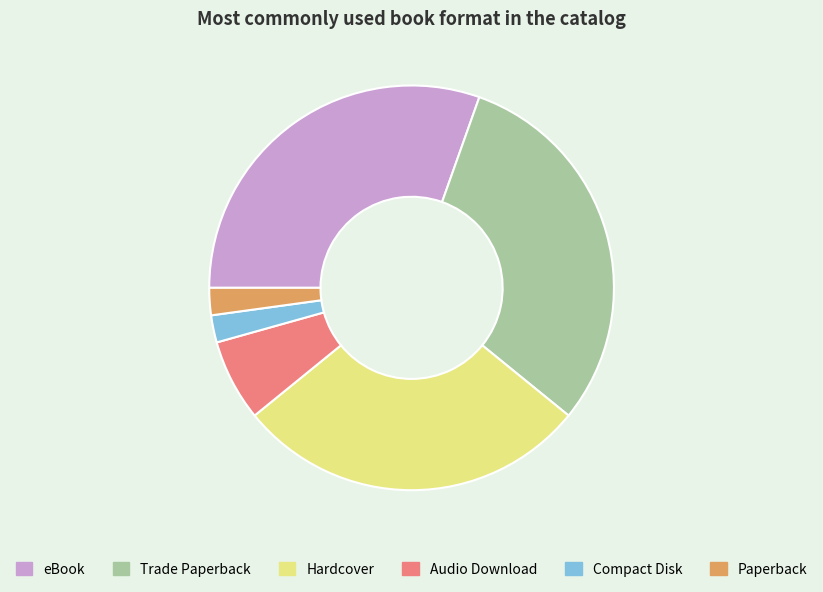

Is it true that Trade Paperback is 23% of the pie?

False